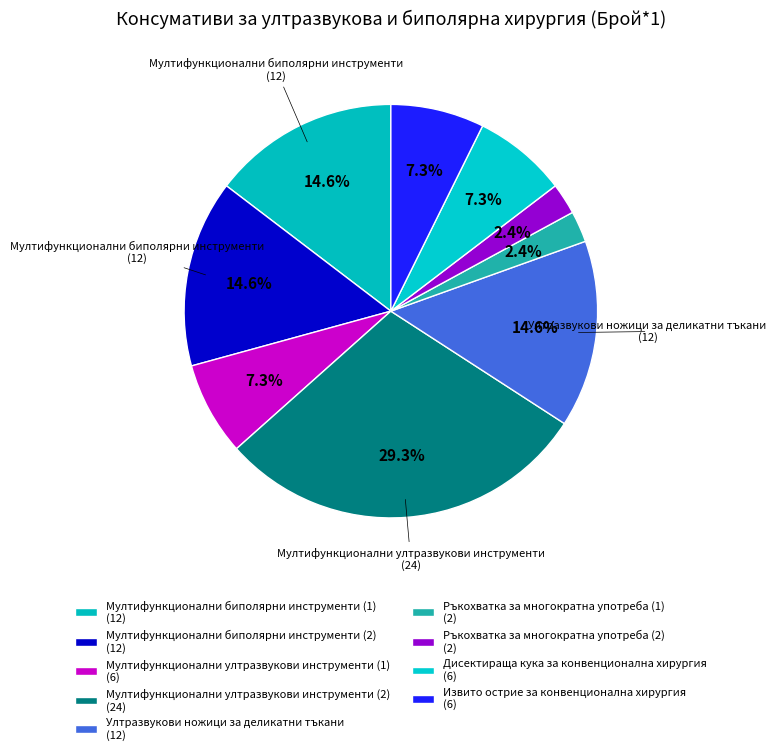

What is the change in value from Ръкохватка за многократна употреба (2) to Извито острие за конвенционална хирургия?

+4